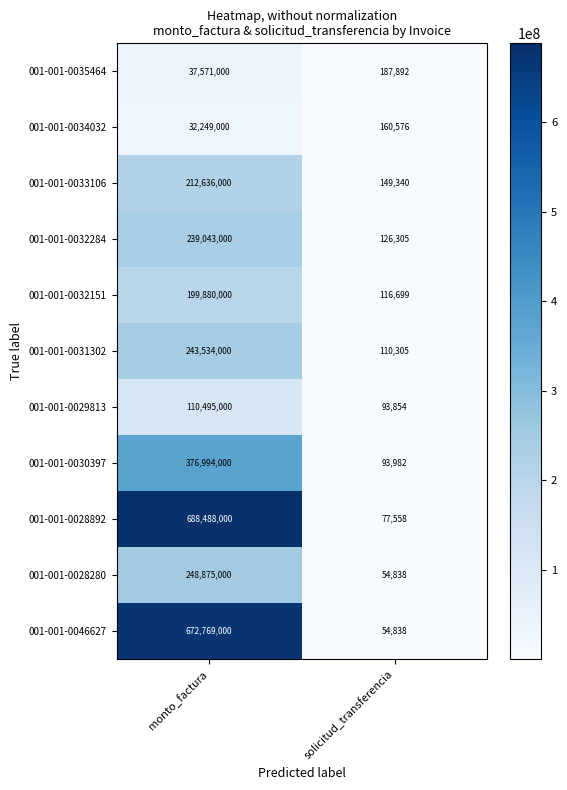

At which category is the sum across all series the highest?

monto_factura